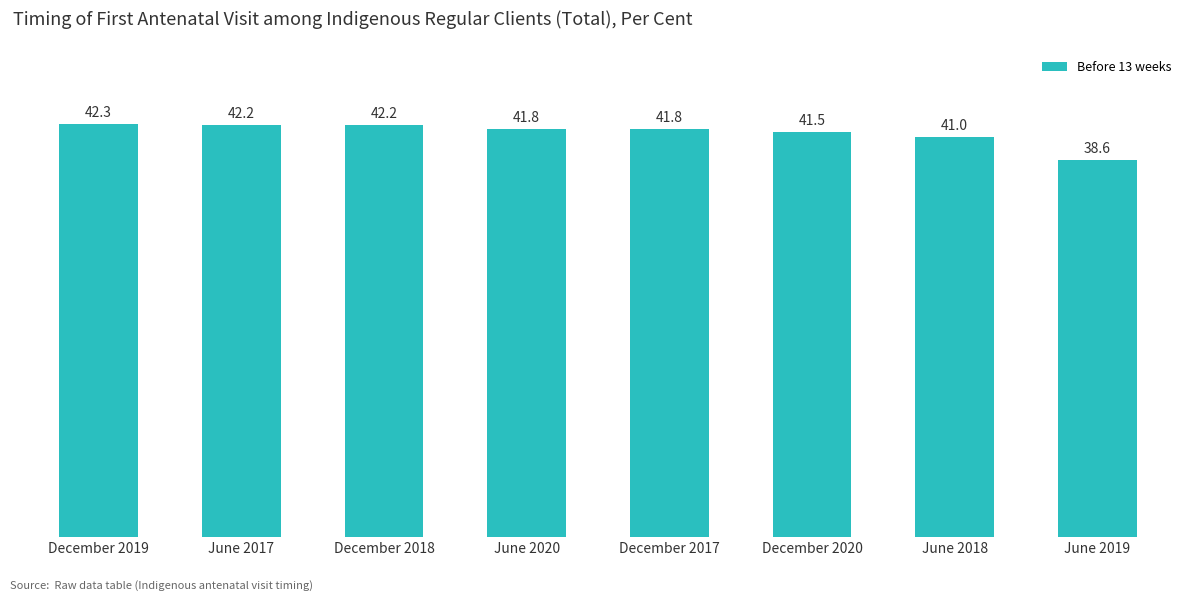

What is the label of the 5th bar from the right?

June 2020